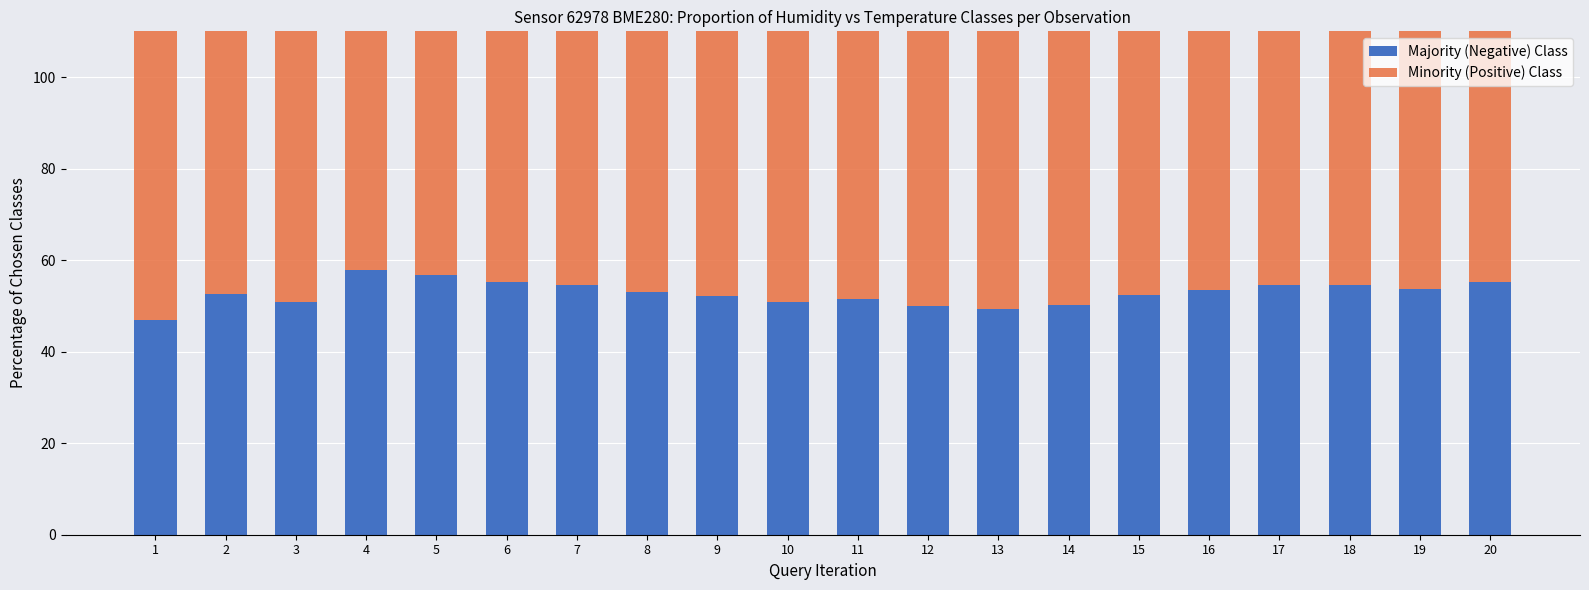

What is the spread (max minus min) of values at 4?

43.5